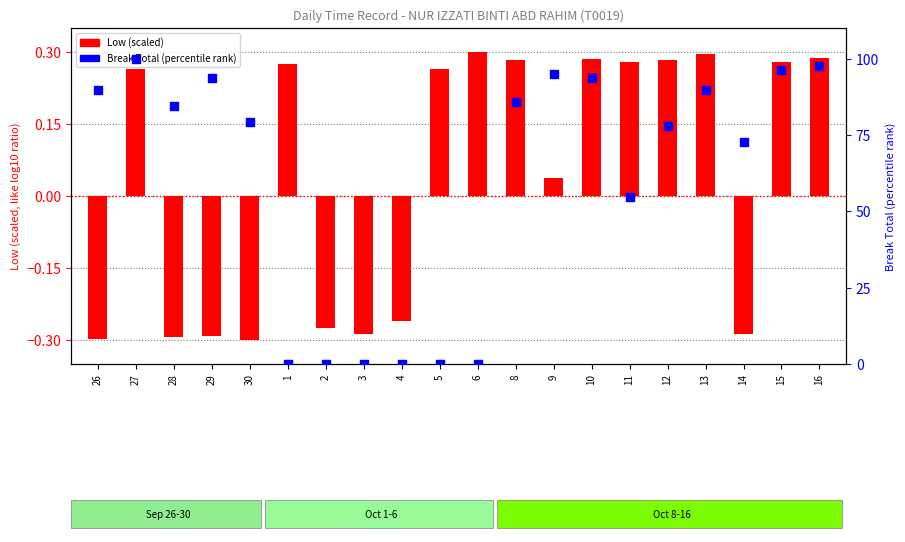

What is the total value across all series at 14?

72.4